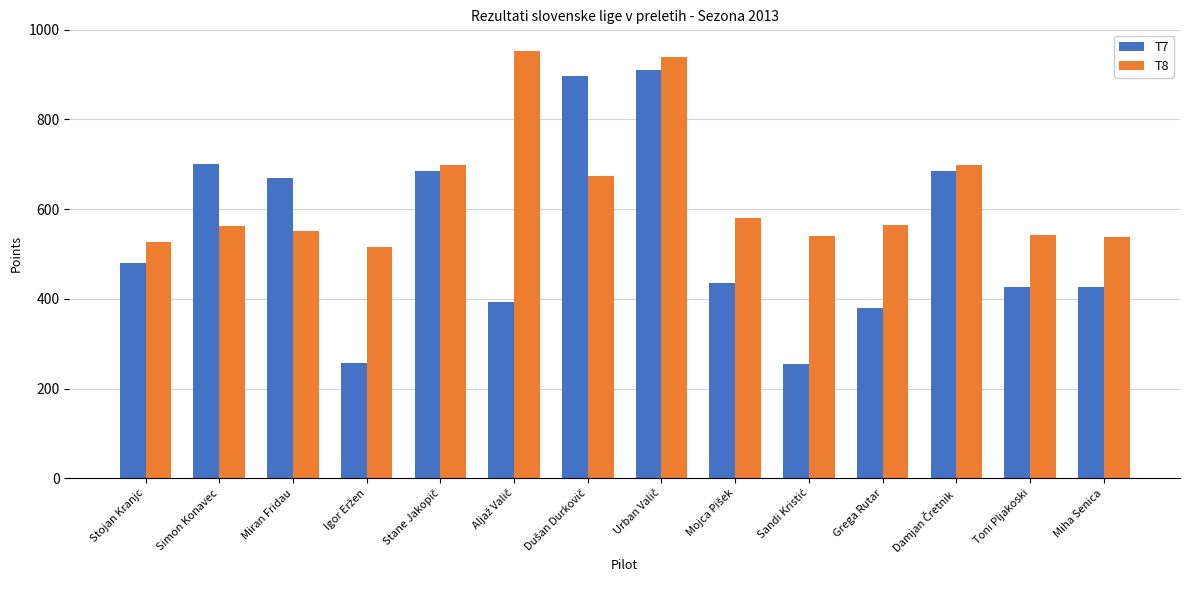

What position from the right is Simon Konavec?

13